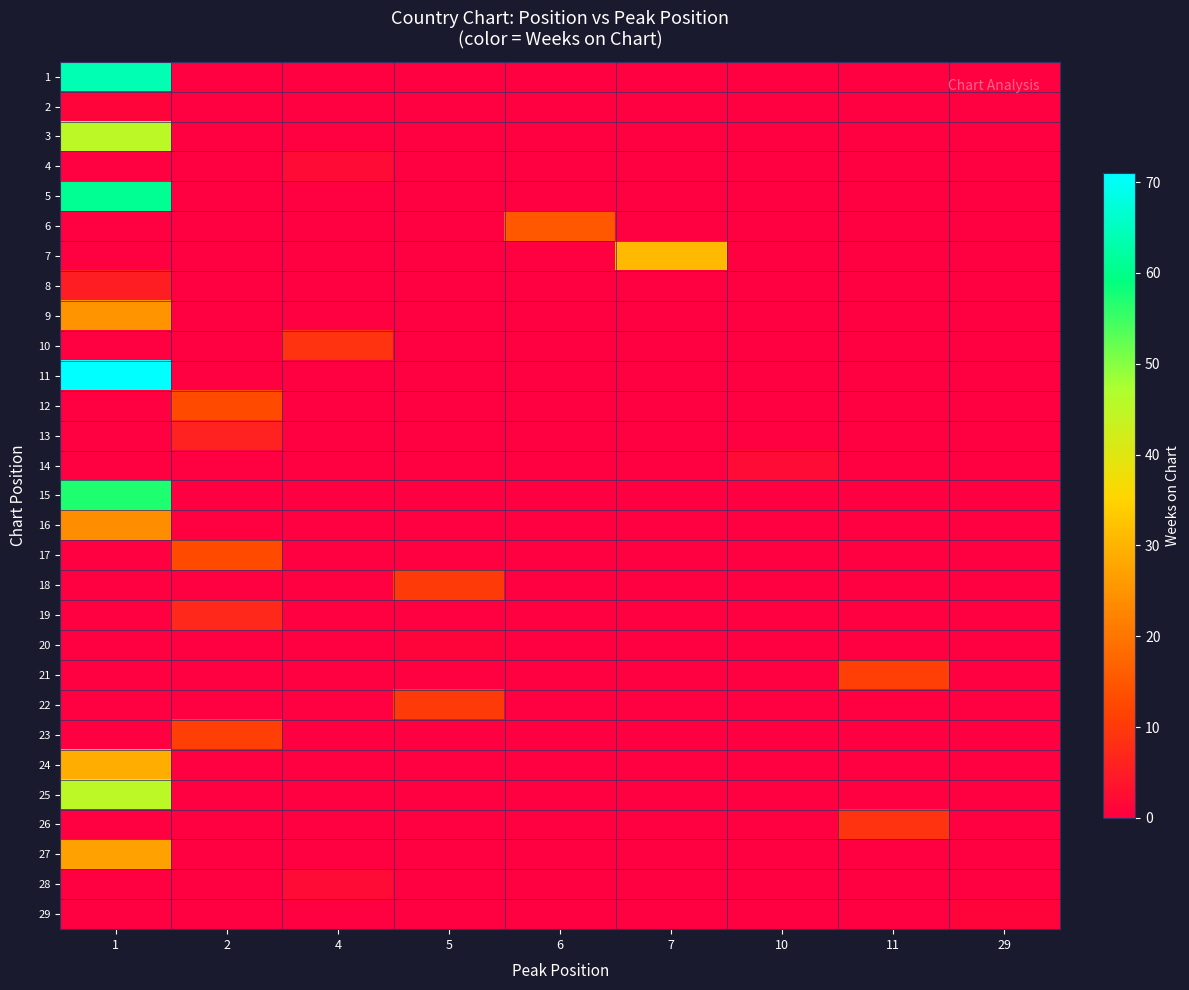

How many distinct data groups are displayed?

29